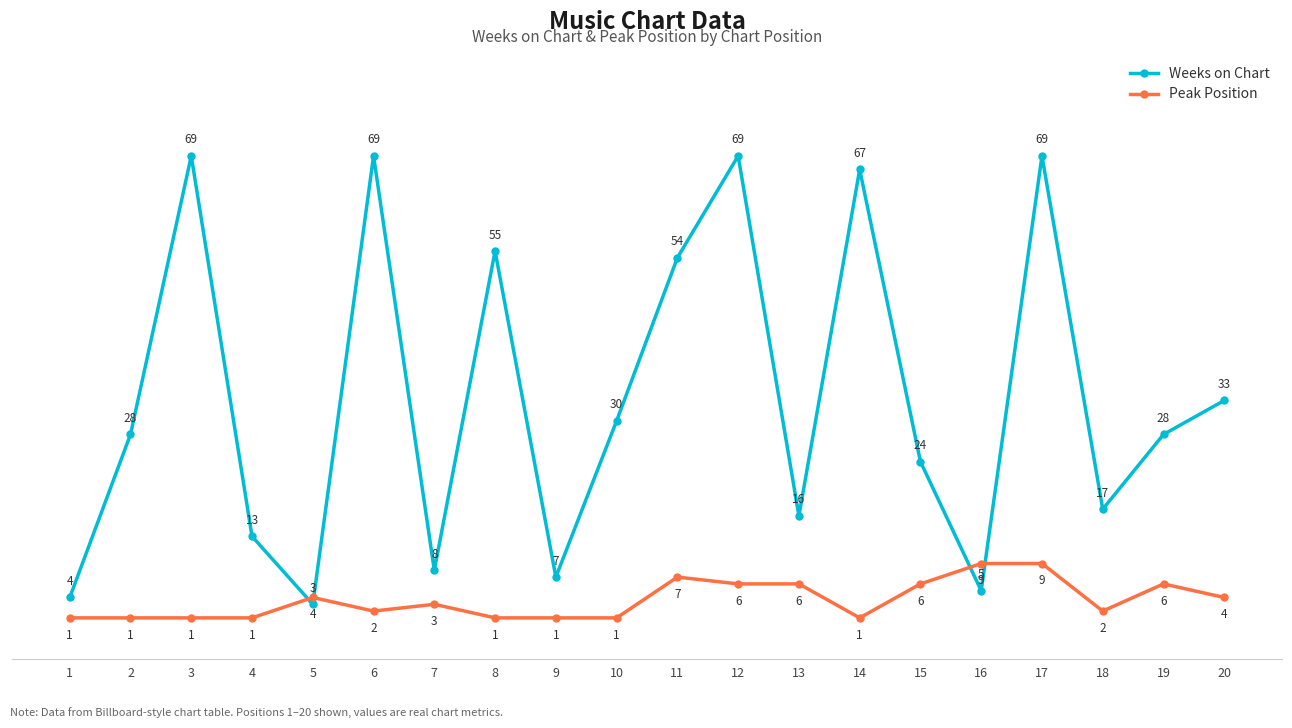

Does the chart have visible grid lines?

No